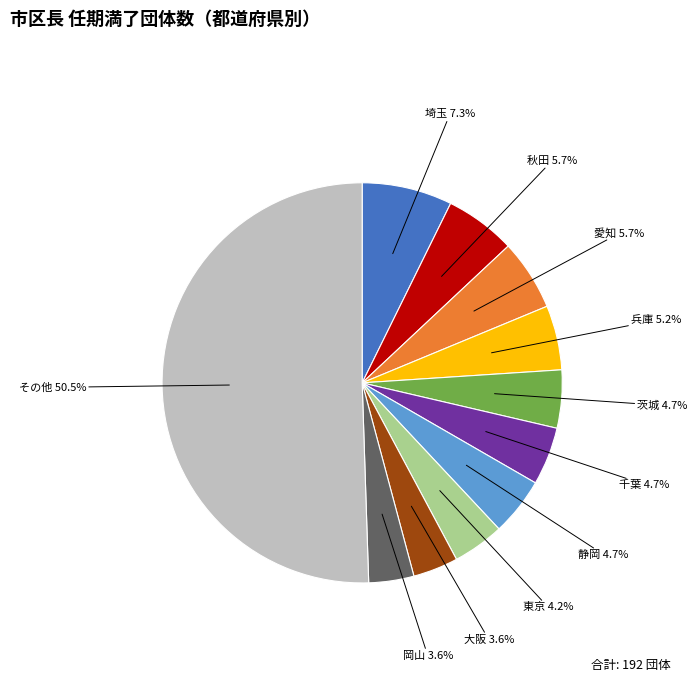

How many segments does this pie chart have?

11